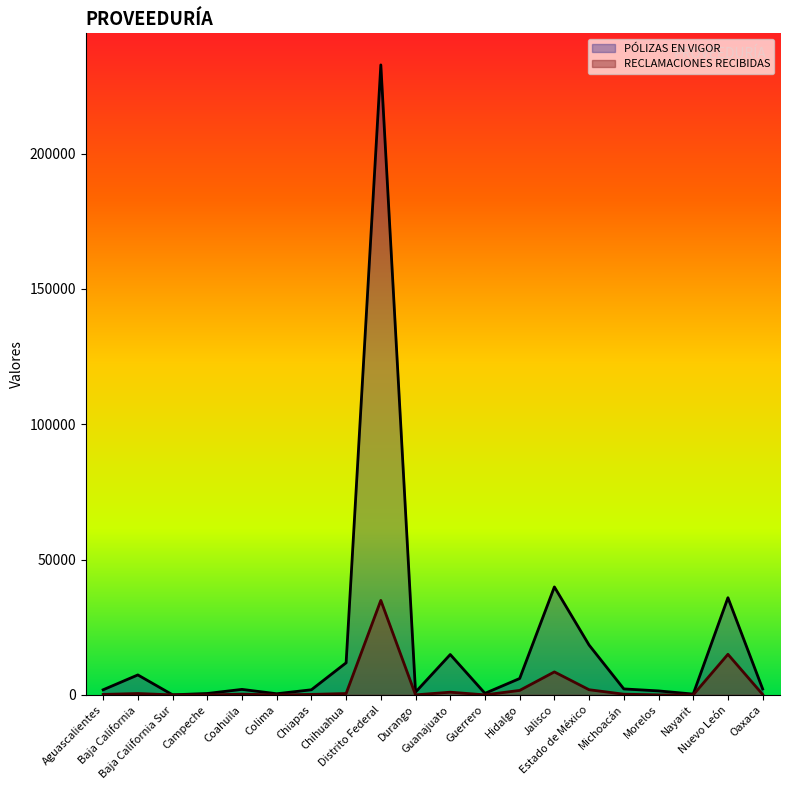

What value does the PÓLIZAS EN VIGOR series have at Baja California?

7364.0